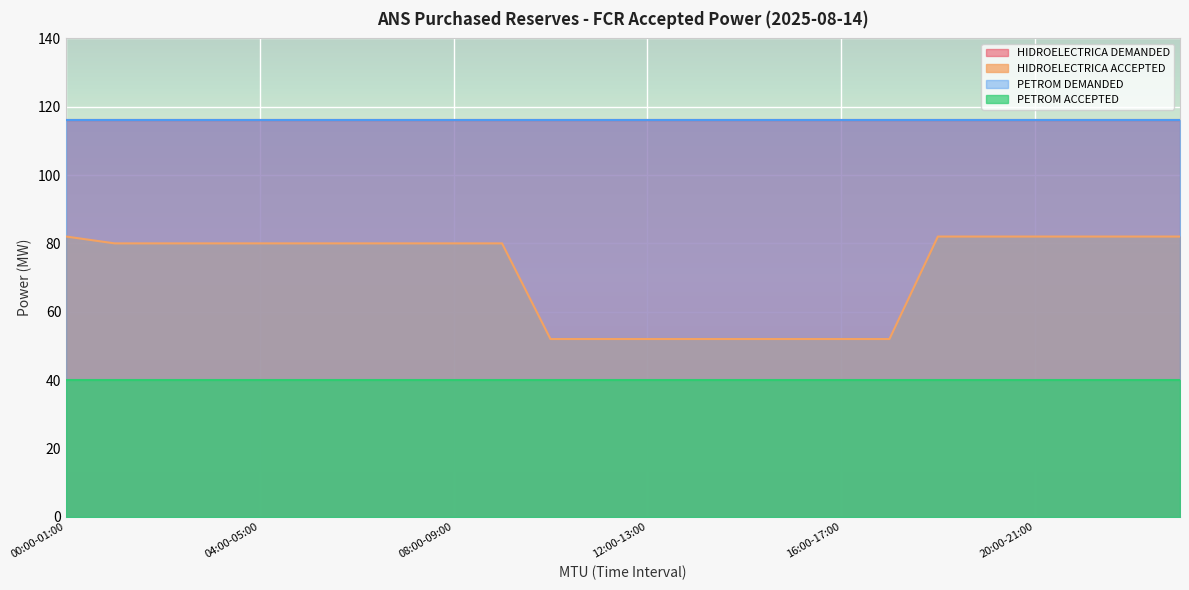

What is the smallest value displayed?

40